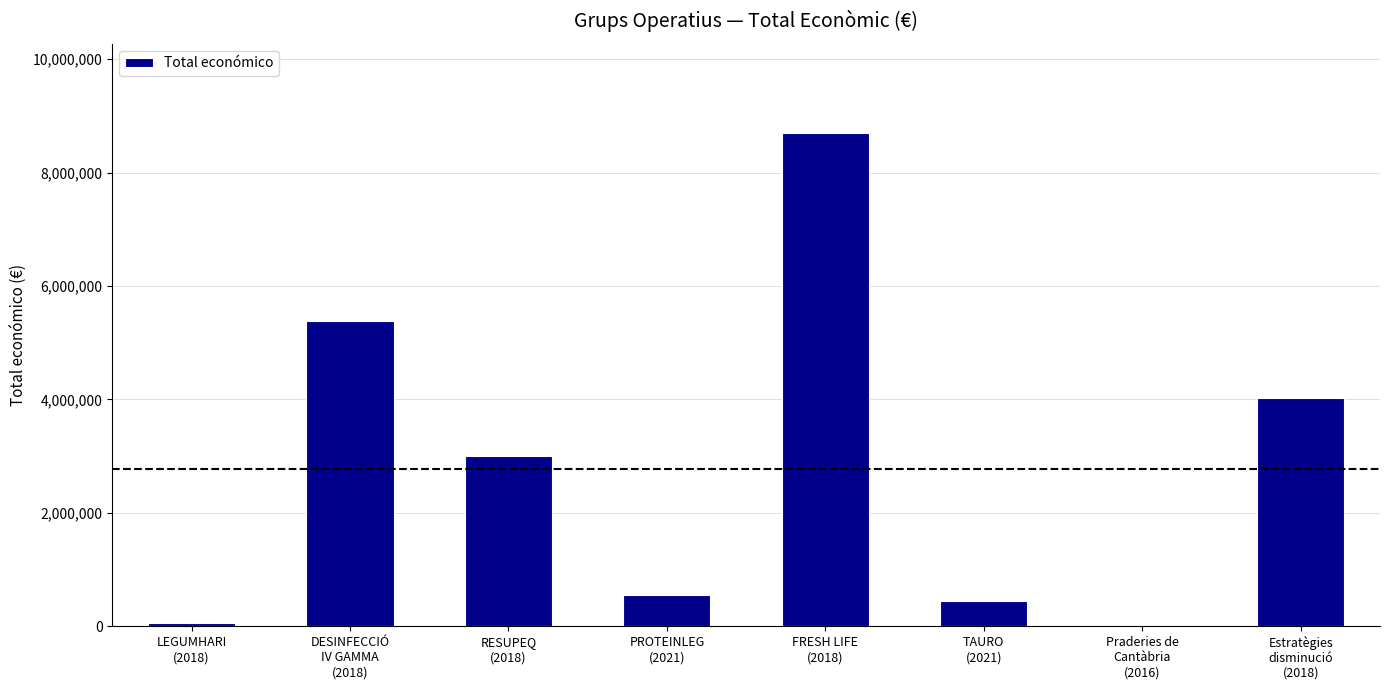

What is the sum of all values?

22177261